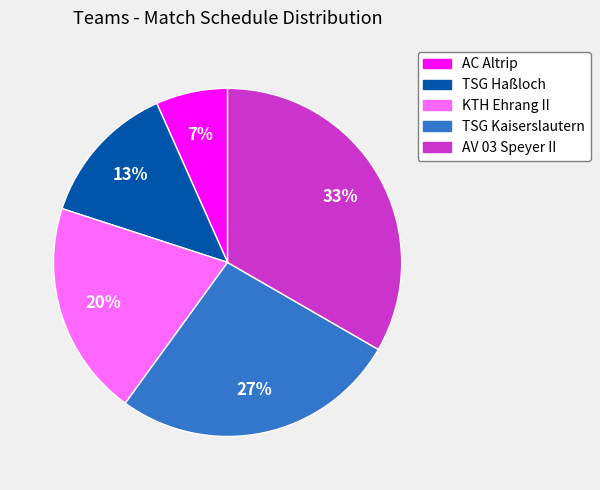

Which category has the smallest portion of the pie?

AC Altrip